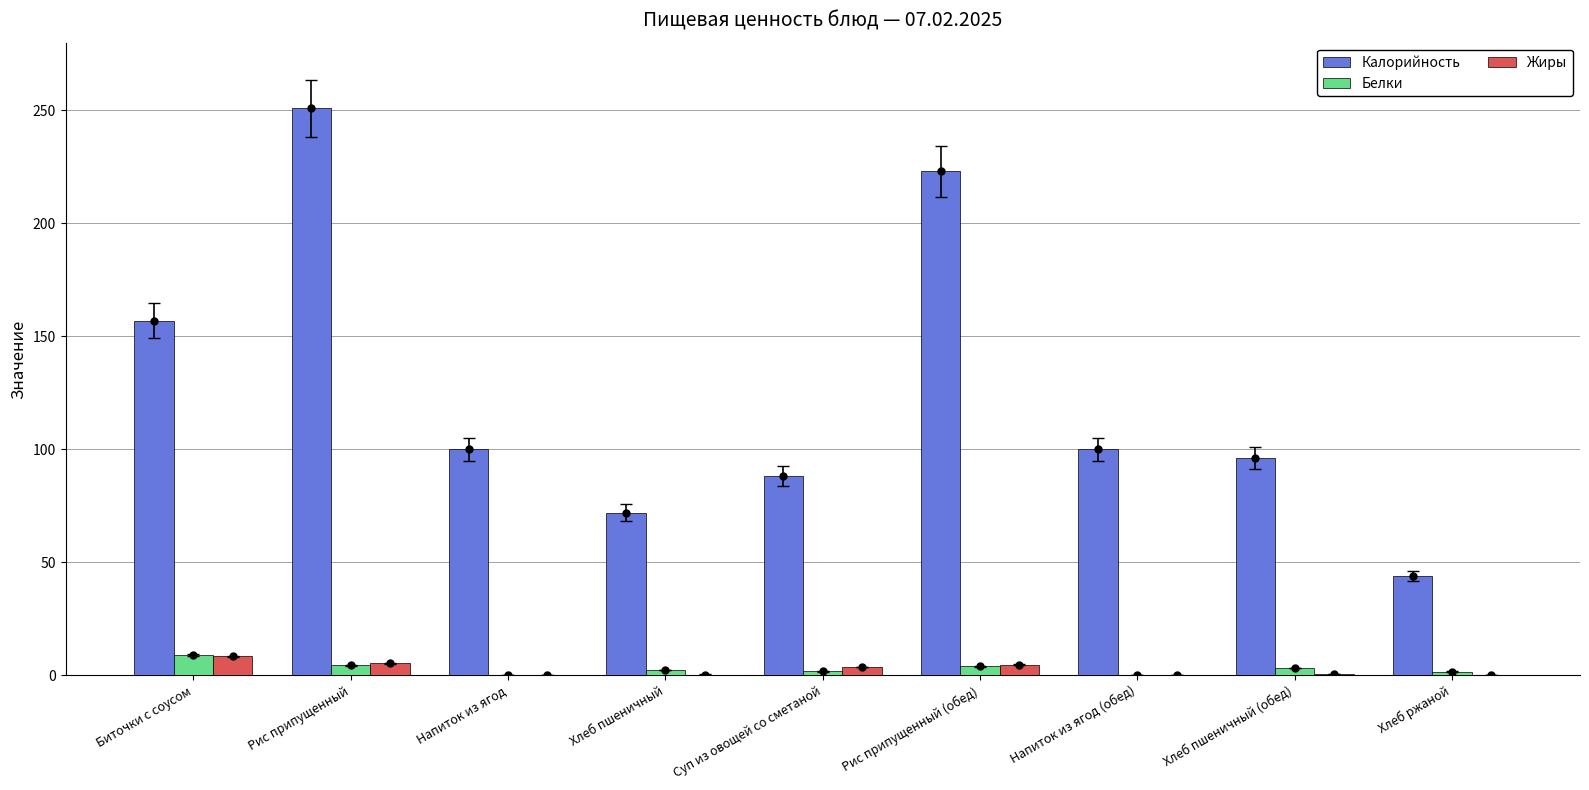

The value of Калорийность at Хлеб пшеничный (обед) is 96.0. True or false?

True